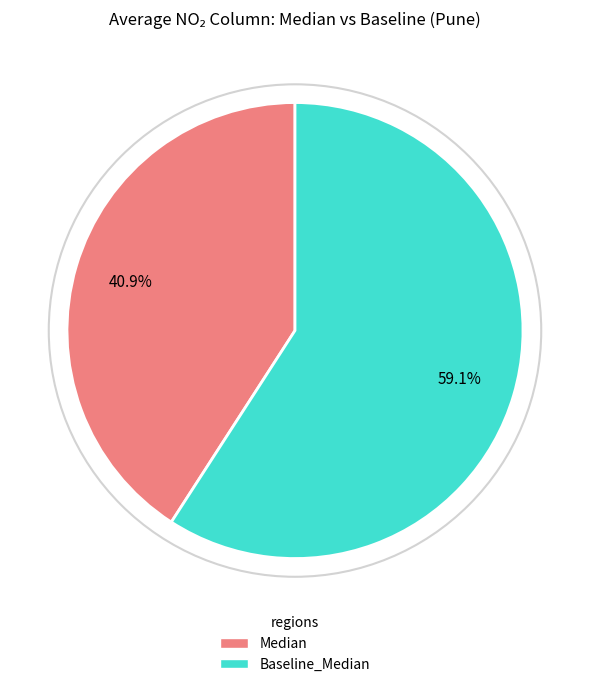

Does any single category account for the majority?

Yes